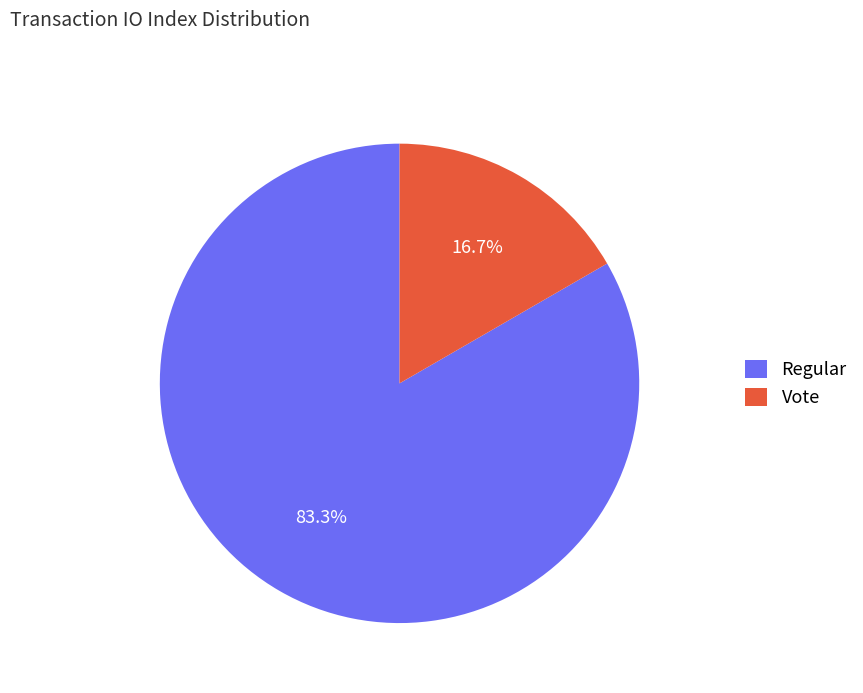

What percentage is NOT represented by Regular?

16.7%